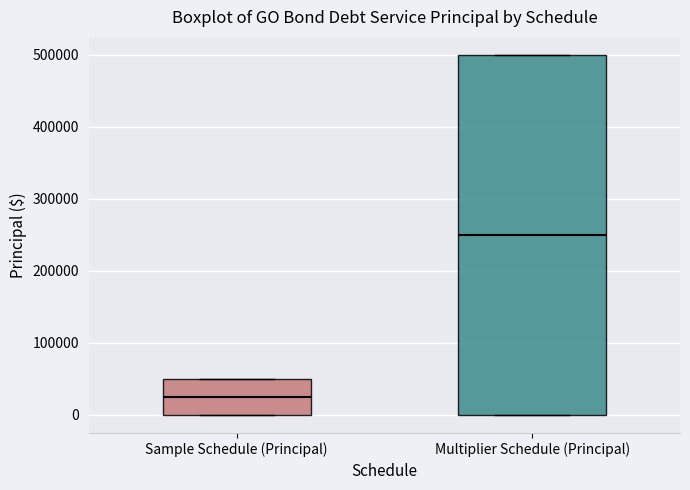

Reading left to right, transcribe this box plot: for each box, give where its median line is, the range the box spans, and where its two whiskers end, as read against the y-axis. The values are not printed on the chart, so give them approximately, as read against the axis.

Sample Schedule (Principal): median 30000, box 0 to 50000, whiskers 0 to 50000
Multiplier Schedule (Principal): median 250000, box 0 to 500000, whiskers 0 to 500000